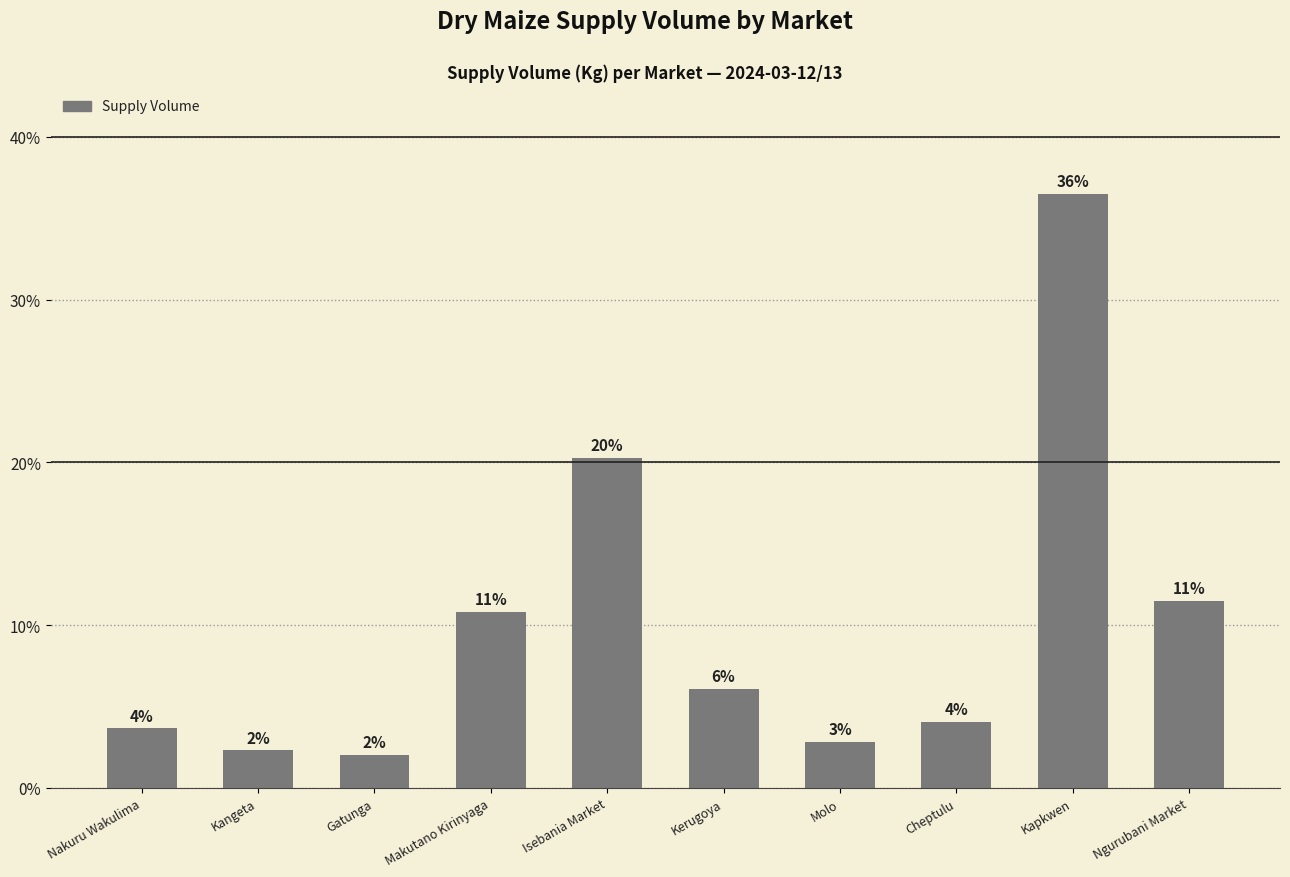

What is the change in value from Molo to Kapkwen?

+33.6